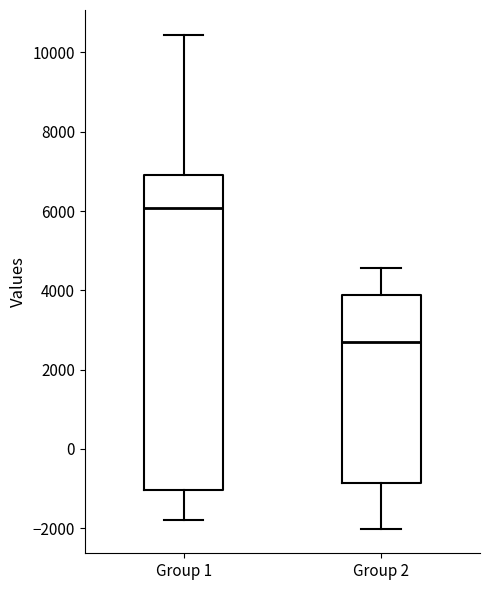

Comparing the boxes themselves (not the whiskers), which one is the tallest?

Group 1